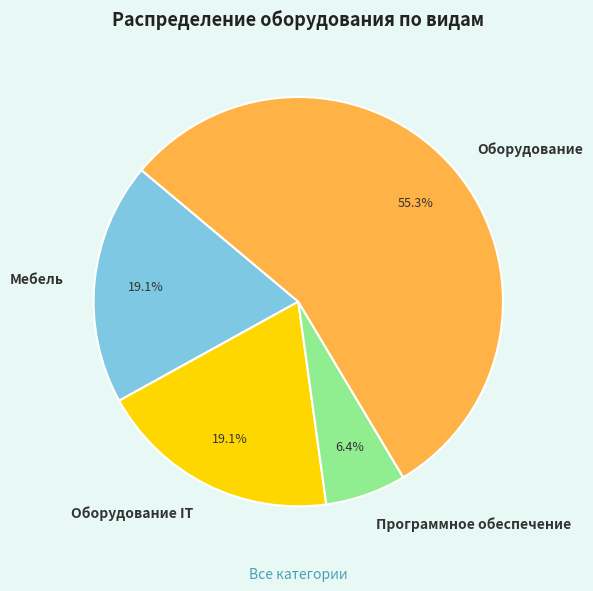

Is it true that Программное обеспечение is 13% of the pie?

False